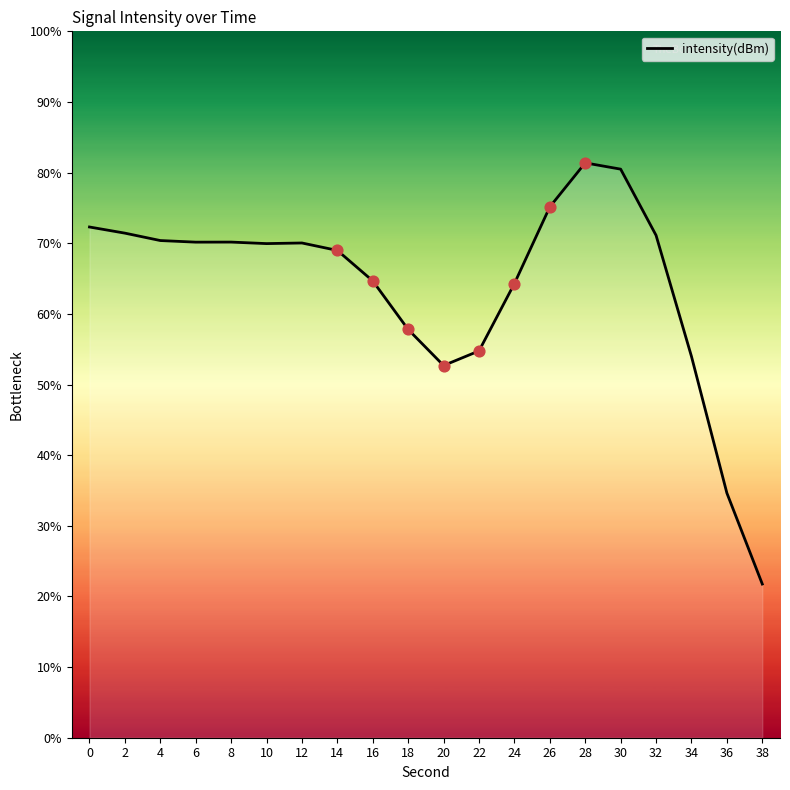

What is the change in value from 30 to 38?

-58.7